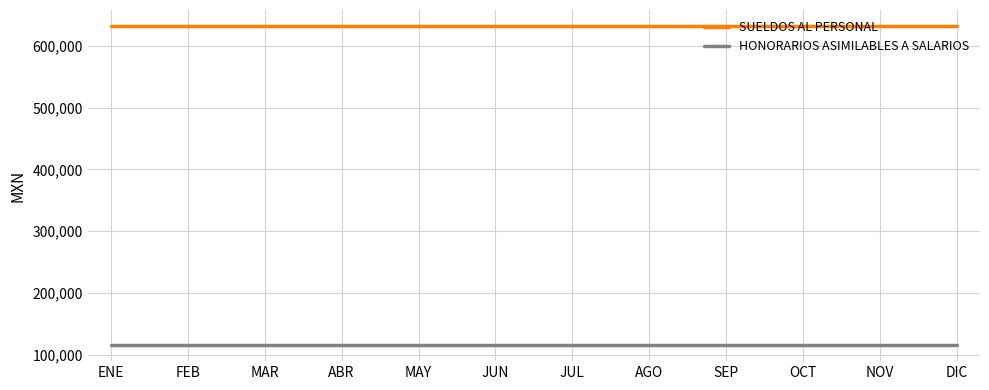

What is the total value across all series at JUN?

747854.4